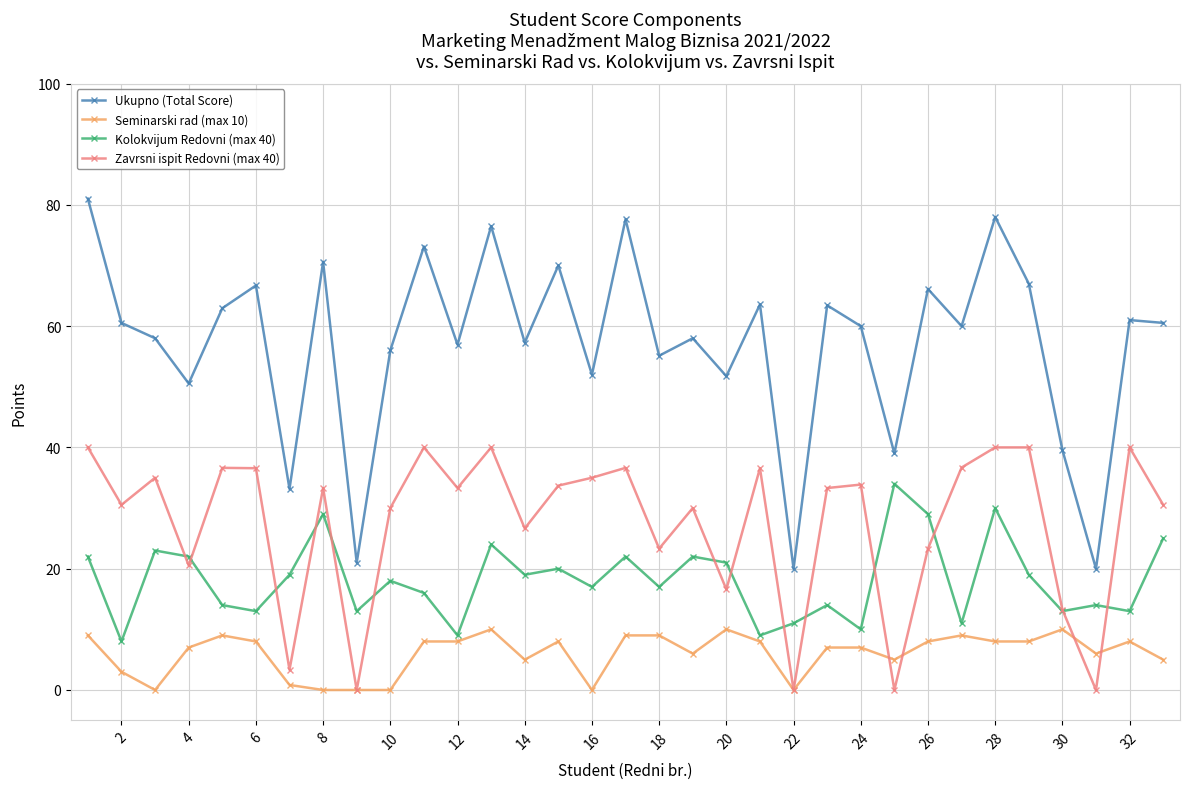

Count the number of data series in this chart.

4